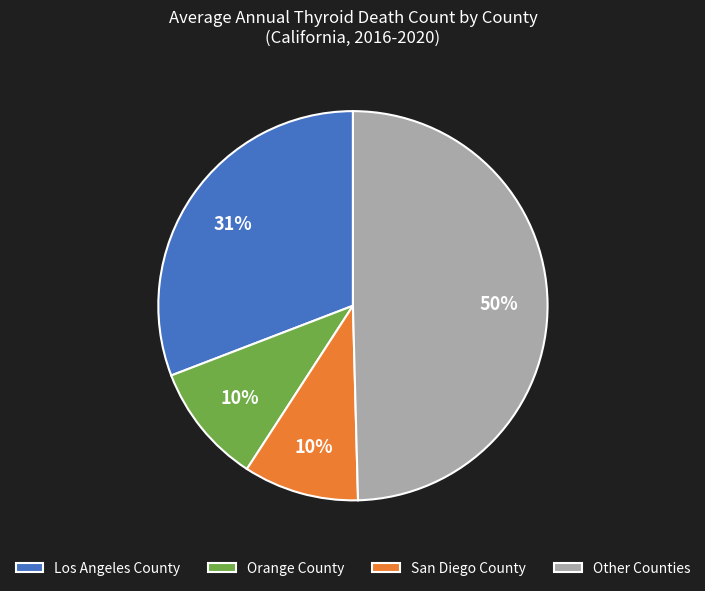

True or false: Orange County accounts for 10% of the total.

True